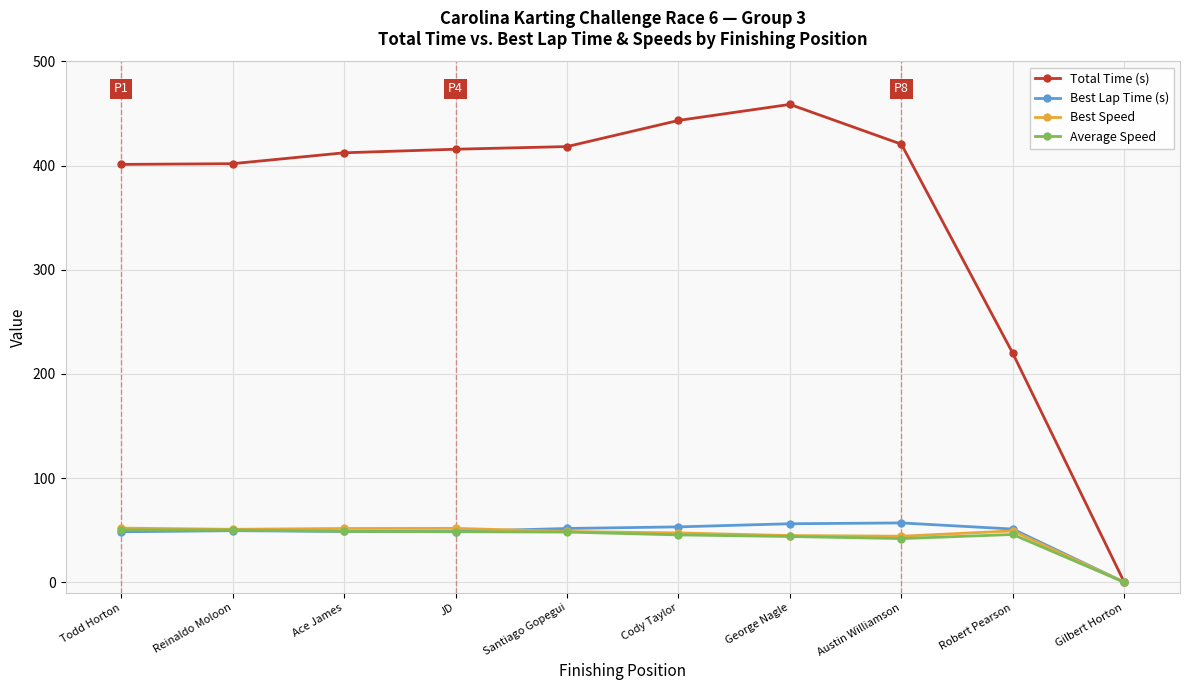

What is the difference between the second highest and minimum values in the Best Lap Time (s) series?

56.2